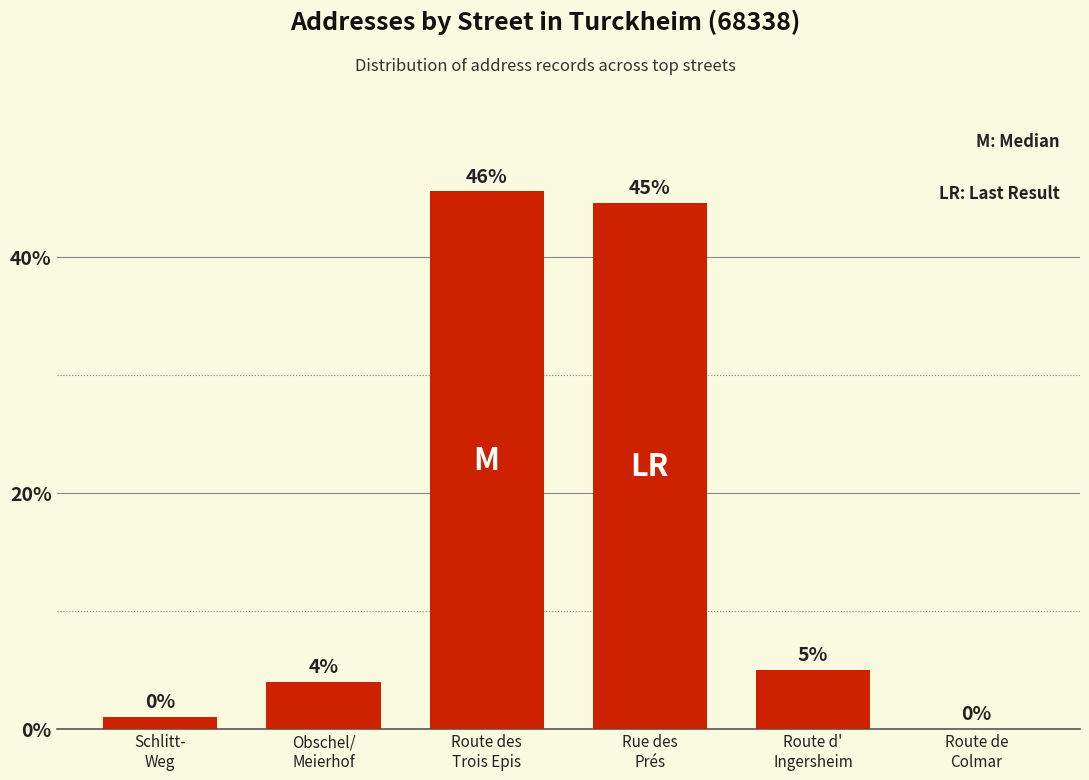

Count the number of values greater than 4.

3